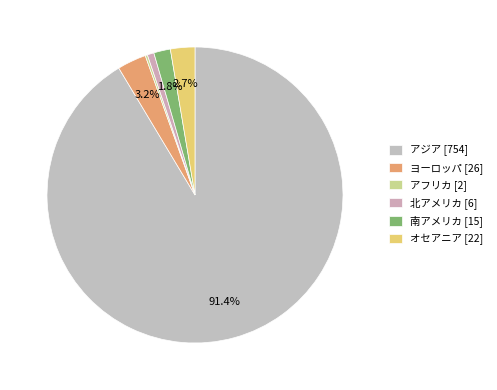

What is the ratio of the value at アジア to the value at オセアニア?

34.3